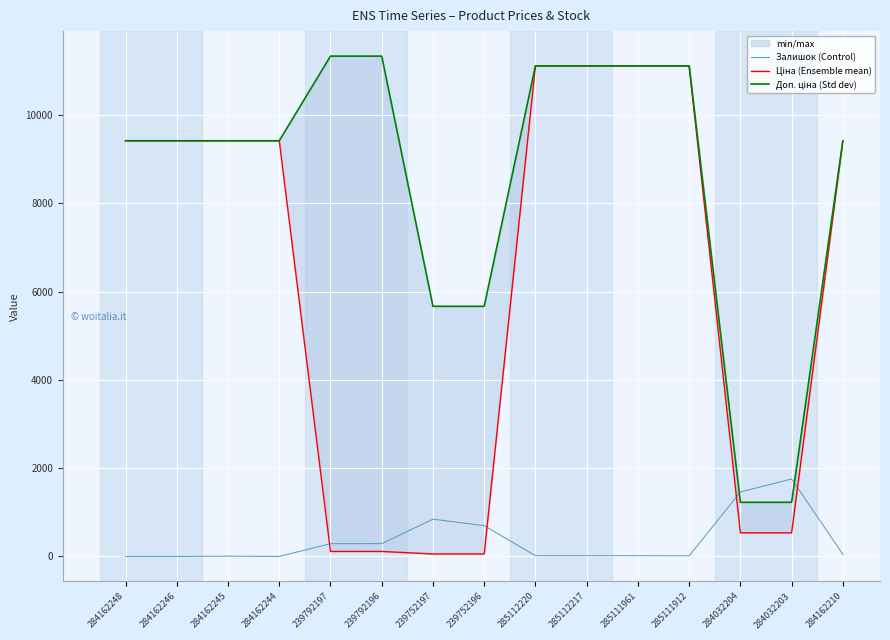

What is the sum of all Залишок (Control) values?

5459